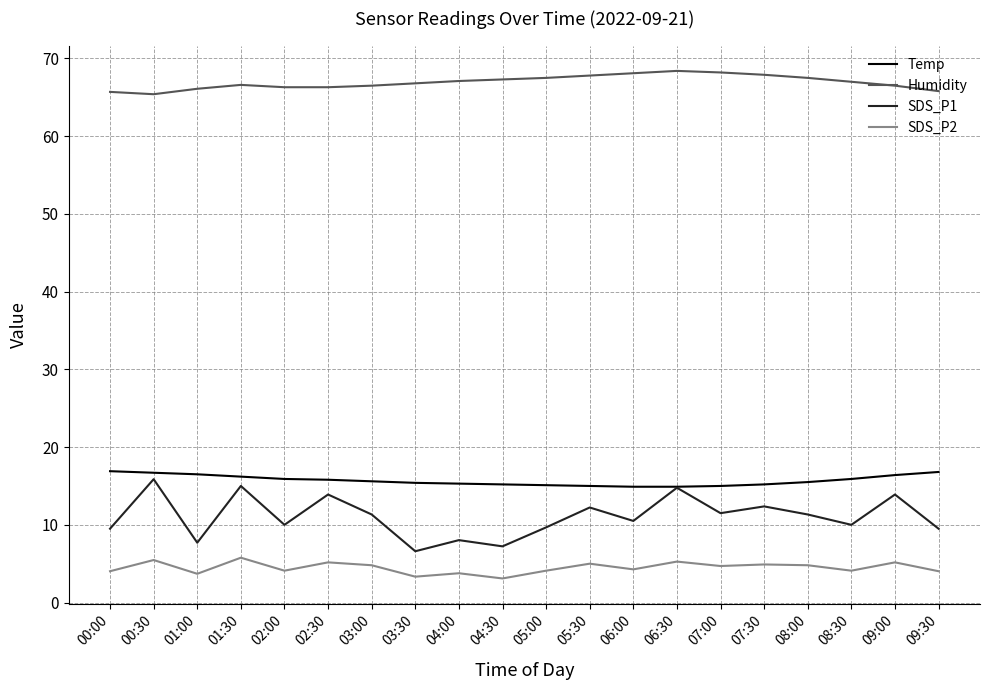

Where is the first local minimum for SDS_P2?

01:00